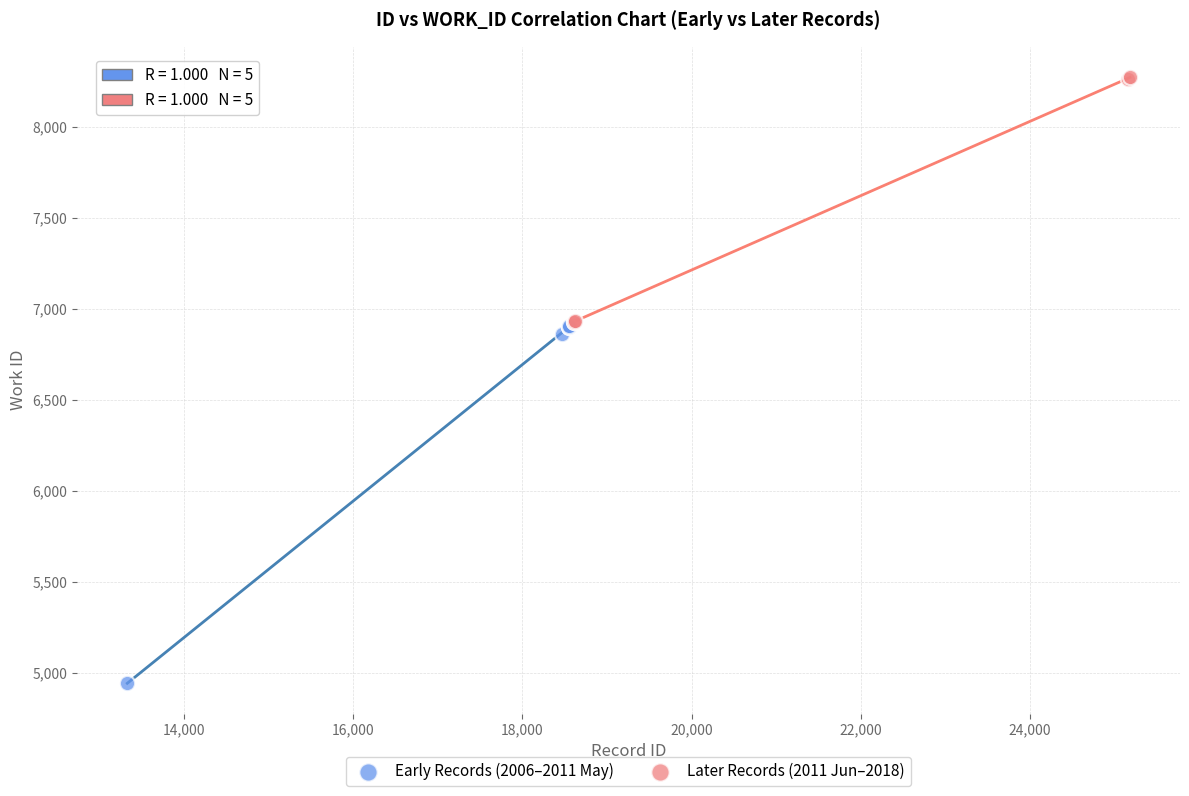

Which series has the largest Y range (max minus min)?

Early Records (2006–2011 May)